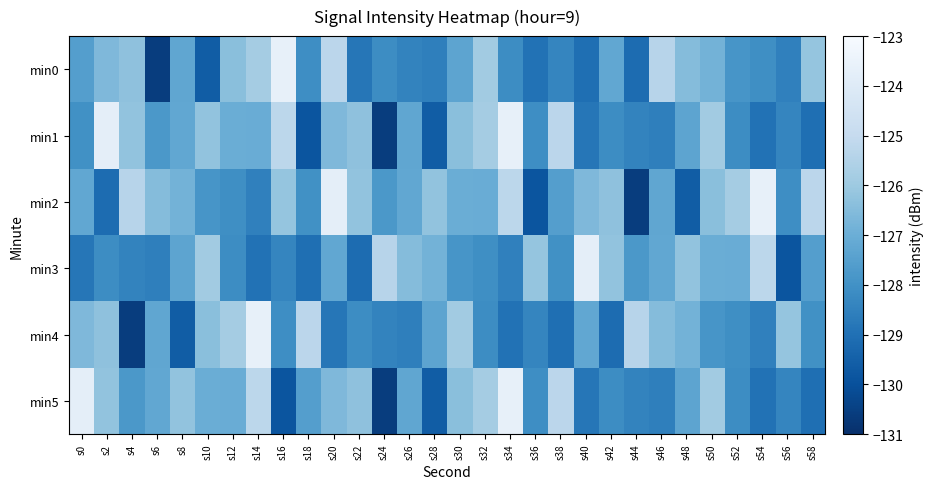

Which has a higher value, s40 or s28?

s28